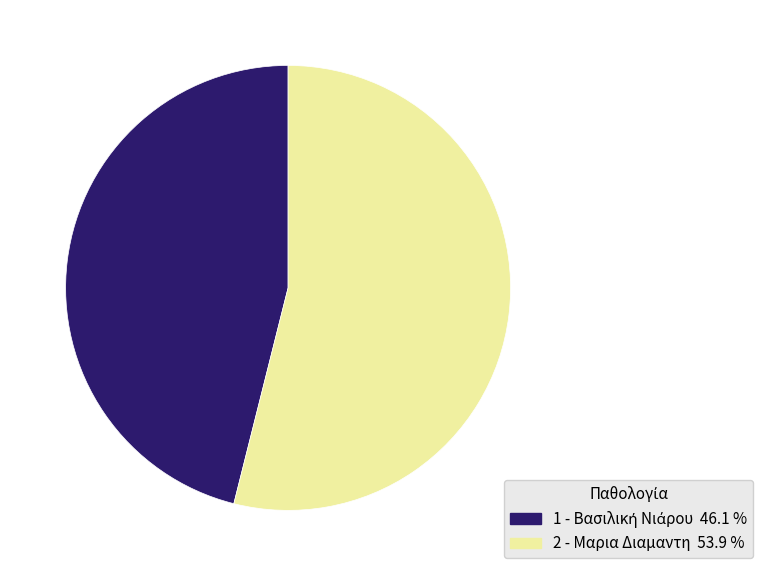

Which category has the biggest portion of the pie?

2 - Μαρια Διαμαντη